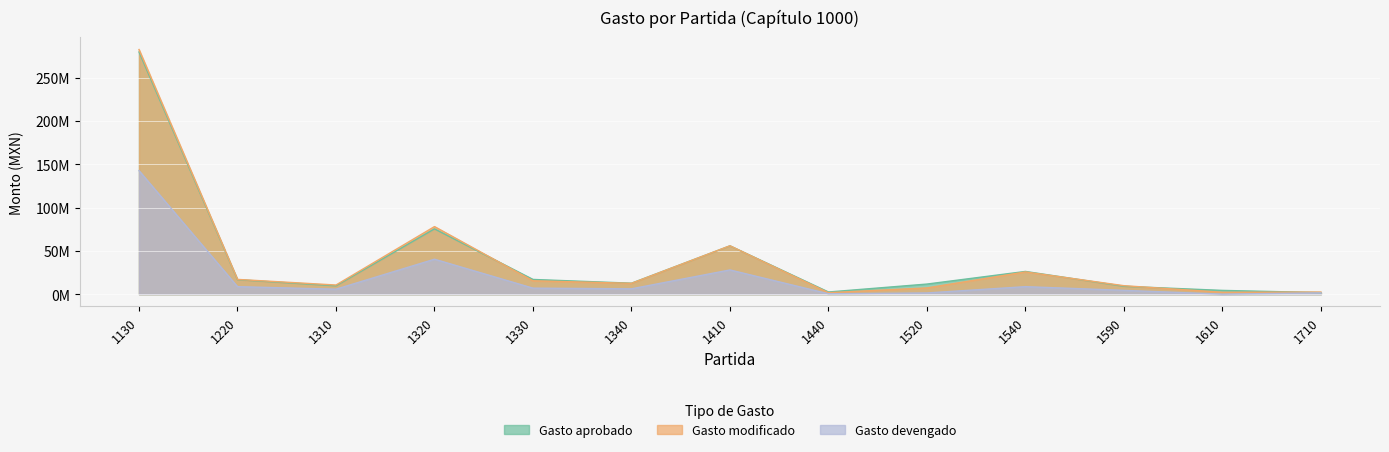

True or false: Gasto devengado has more than 2 interior local peaks.

True